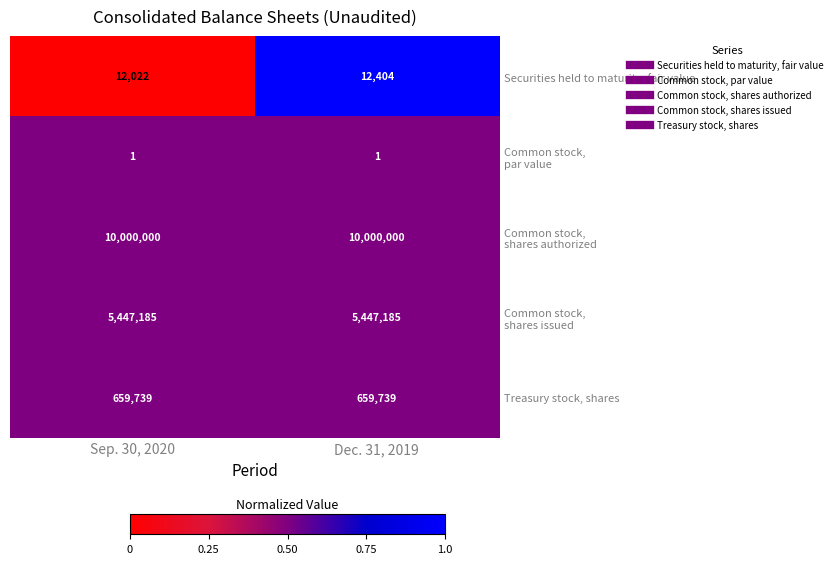

The value of Treasury stock, shares at Dec. 31, 2019 is 1179144. True or false?

False